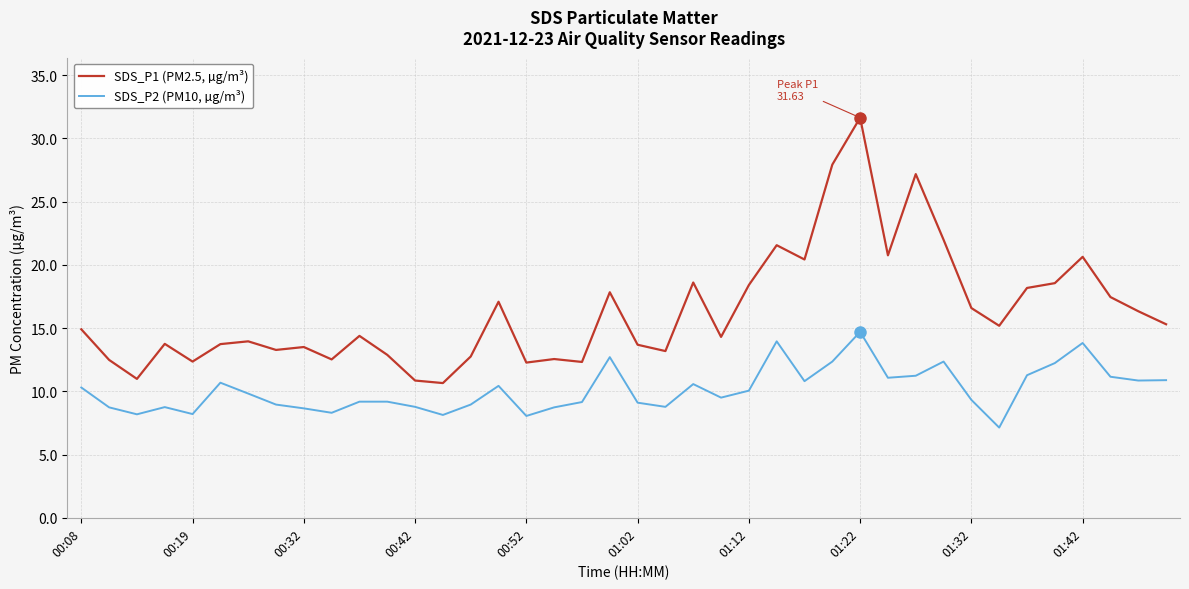

True or false: SDS_P2 (PM10, µg/m³) and SDS_P1 (PM2.5, µg/m³) intersect in this chart.

False